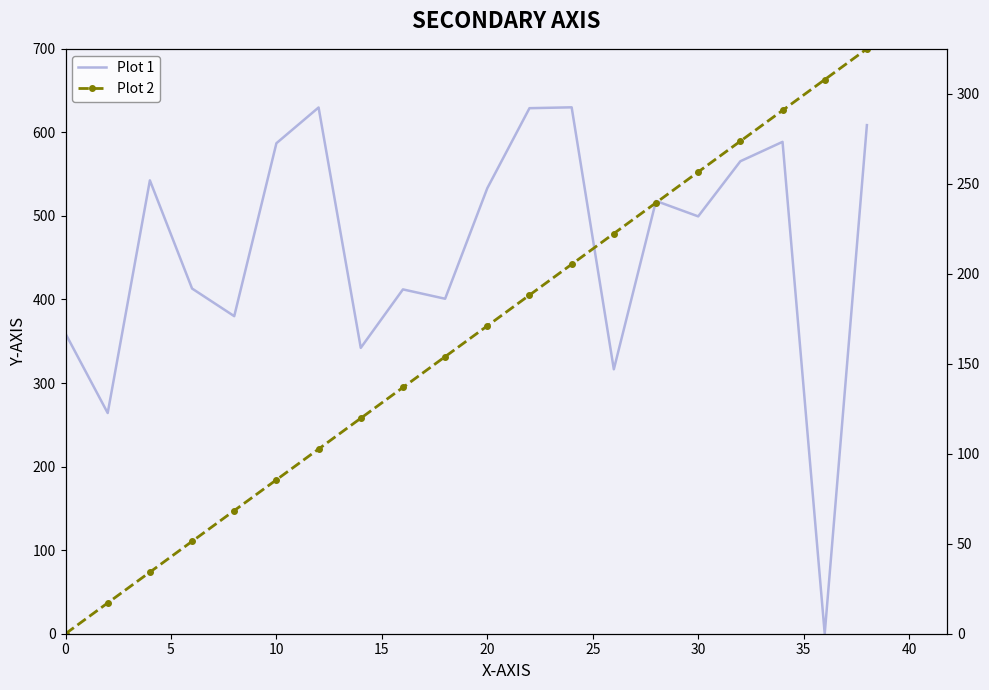

True or false: Plot 2 and Plot 1 cross at least once.

True